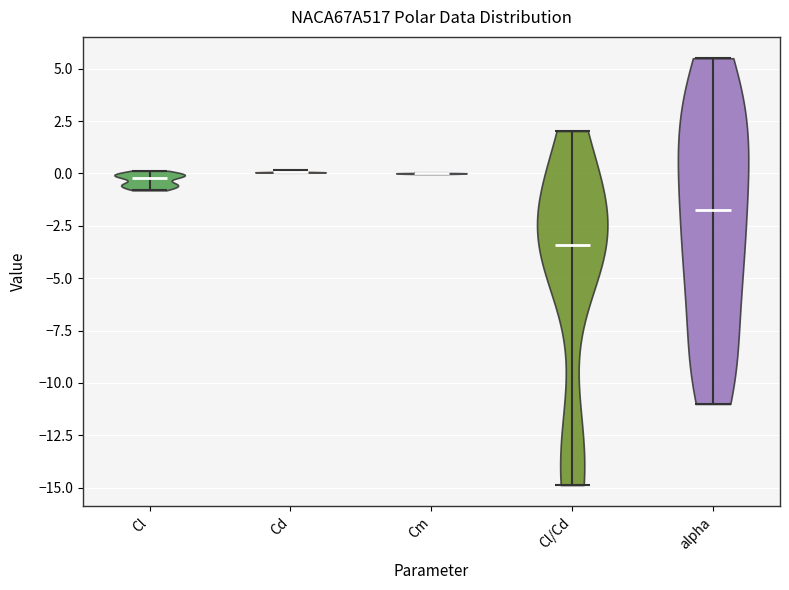

Which violin has the lowest median line?

Cl/Cd